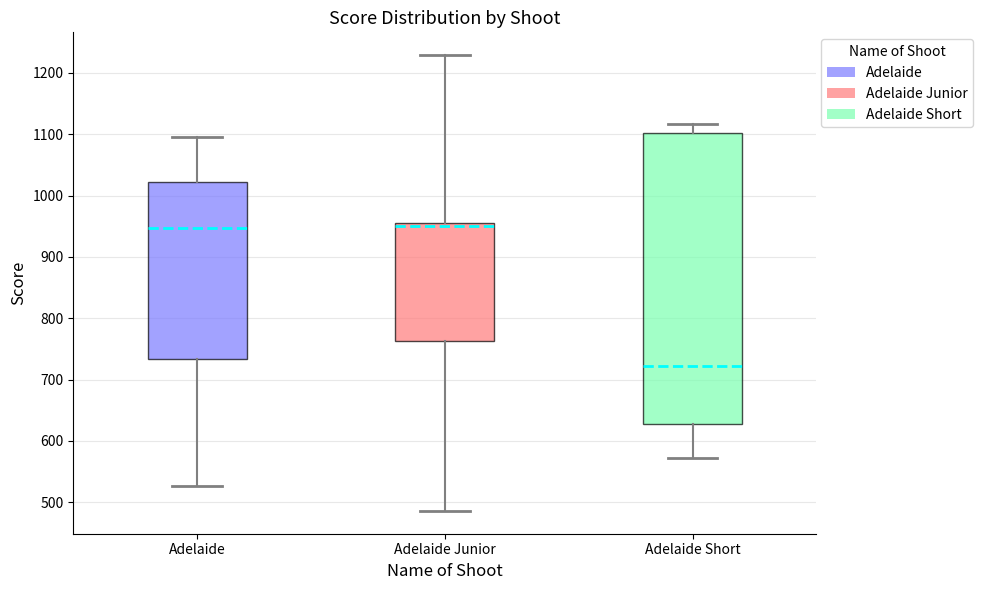

Reading left to right, transcribe this box plot: for each box, give where its median line is, the range the box spans, and where its two whiskers end, as read against the y-axis. The values are not printed on the chart, so give them approximately, as read against the axis.

Adelaide: median 950, box 730 to 1020, whiskers 530 to 1100
Adelaide Junior: median 950, box 760 to 960, whiskers 490 to 1230
Adelaide Short: median 720, box 630 to 1100, whiskers 570 to 1120